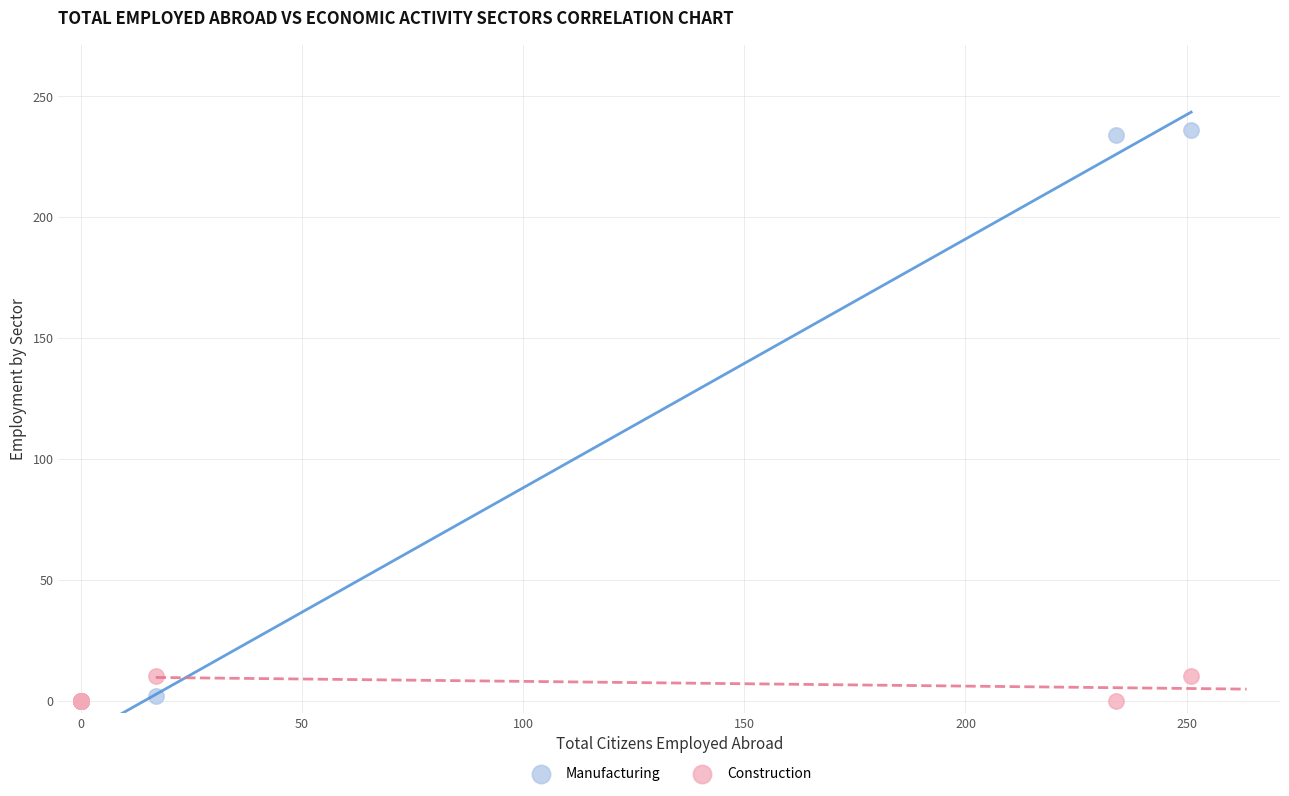

Which series contains the highest Y value?

Manufacturing